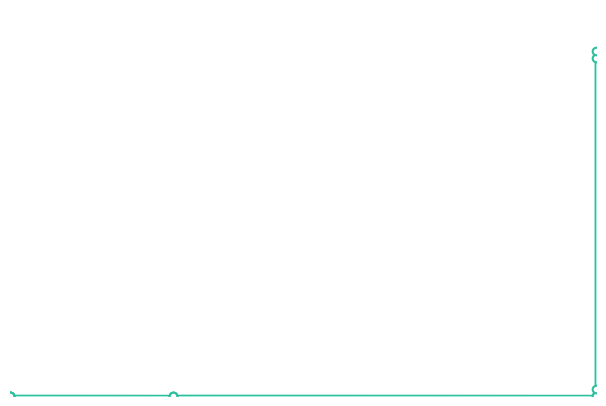

Between 2022-05-06 19:06:41 and 2022-05-06 19:06:41, which is larger?

2022-05-06 19:06:41